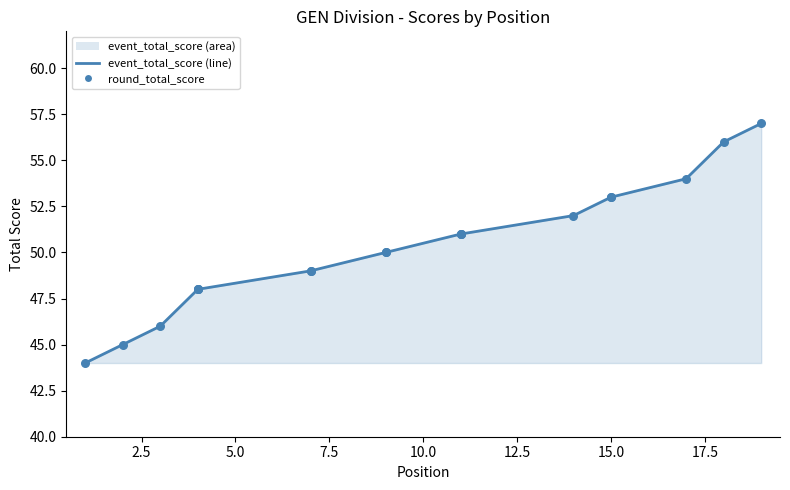

Which series reaches the maximum Y coordinate?

event_total_score_line